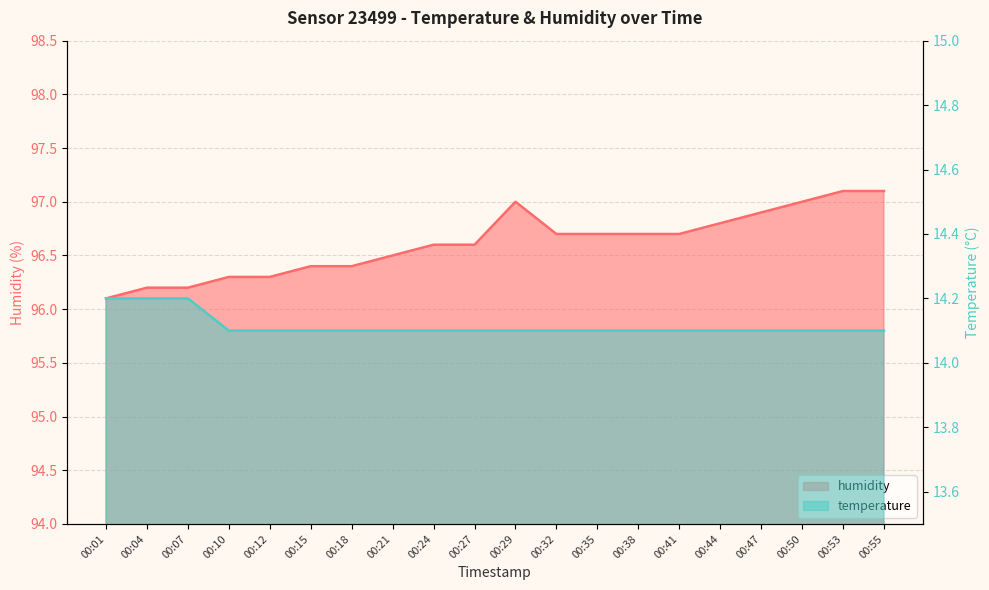

Is it true that humidity equals 165.6 at 00:21?

False